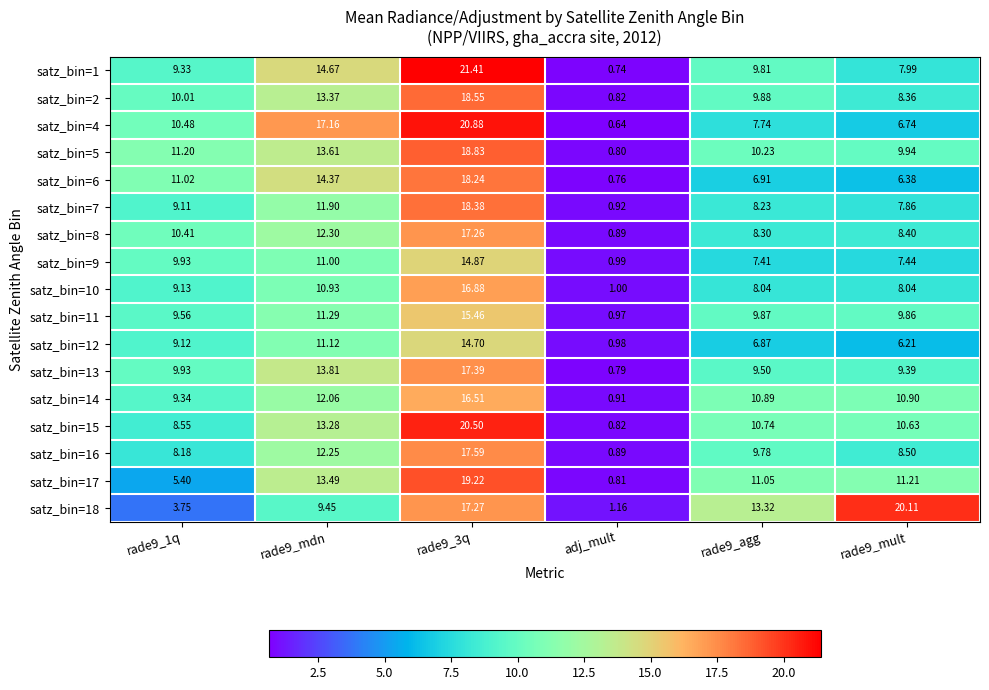

Which label corresponds to the smallest value in the chart?

adj_mult